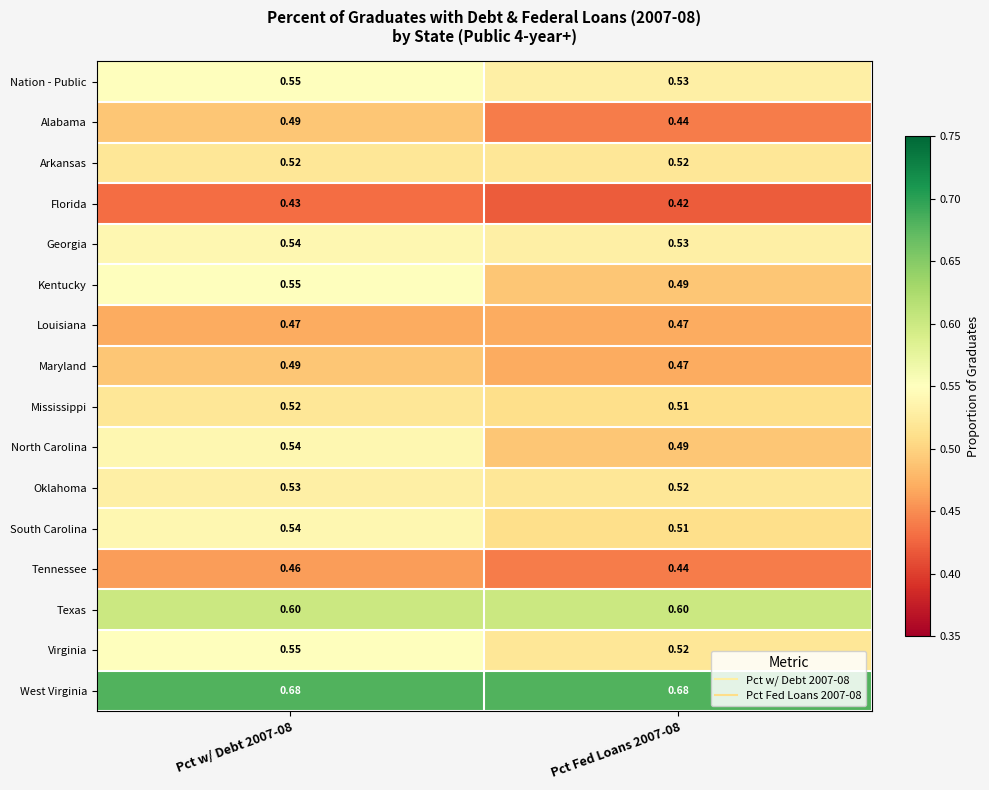

Is the value of Texas at Pct w/ Debt 2007-08 greater than the value of Georgia at Pct w/ Debt 2007-08?

Yes